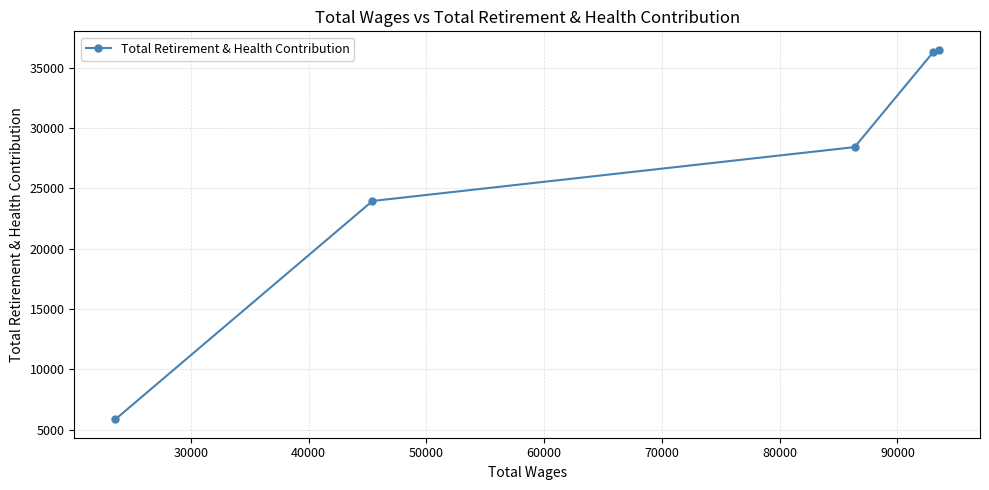

How many data points does each series have?

5